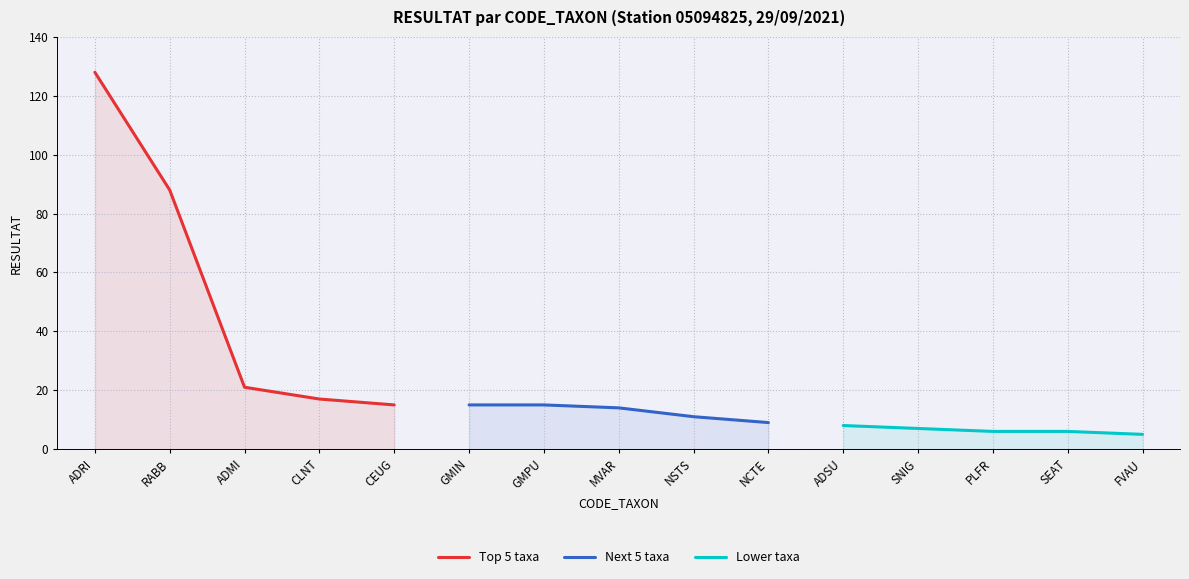

At how many categories does at least one series exceed 97?

1